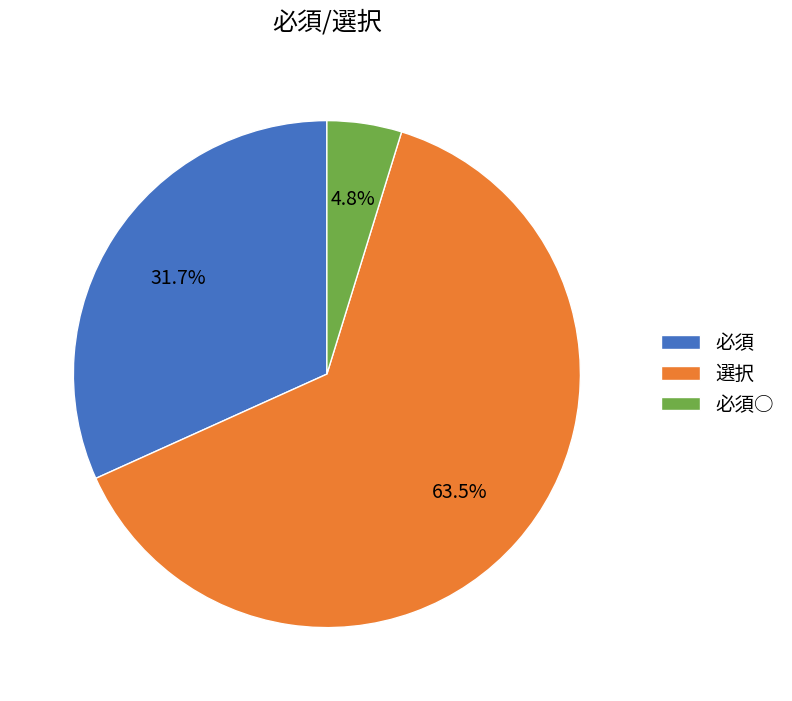

The 必須 slice represents 32% of the pie. True or false?

True